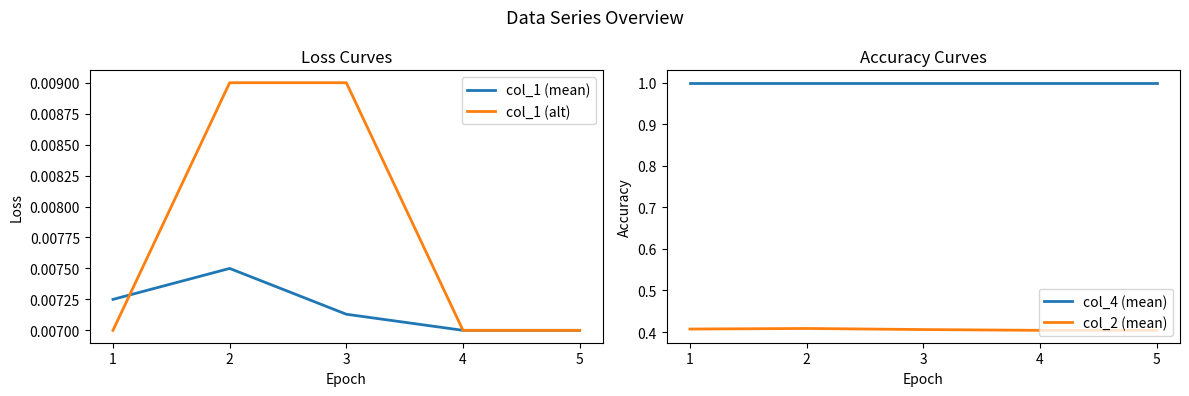

What are all the series names shown in the legend?

col_1 (mean), col_1 (alt), col_4 (mean), col_2 (mean)